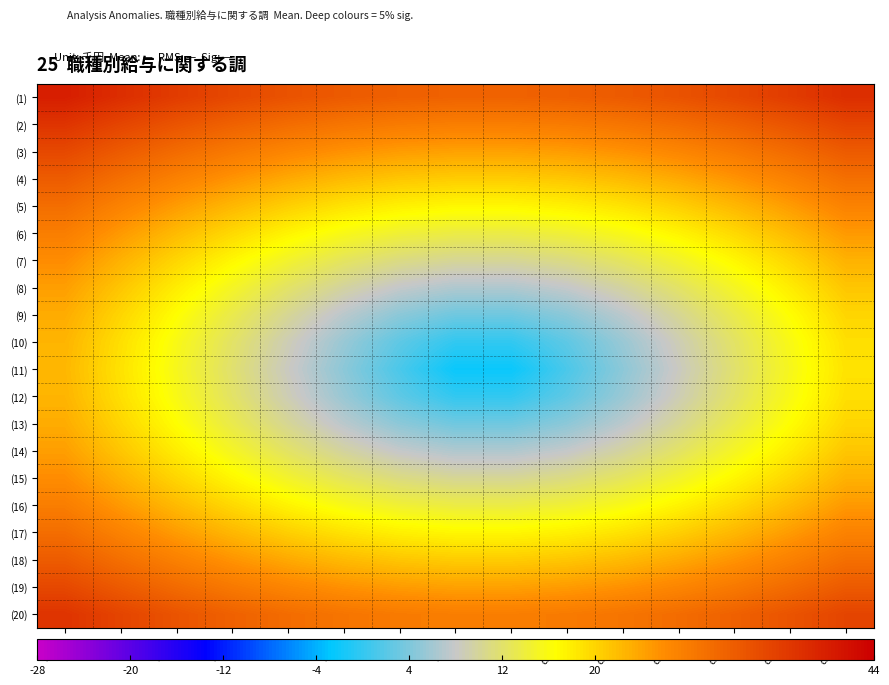

How many data points does each series have?

15